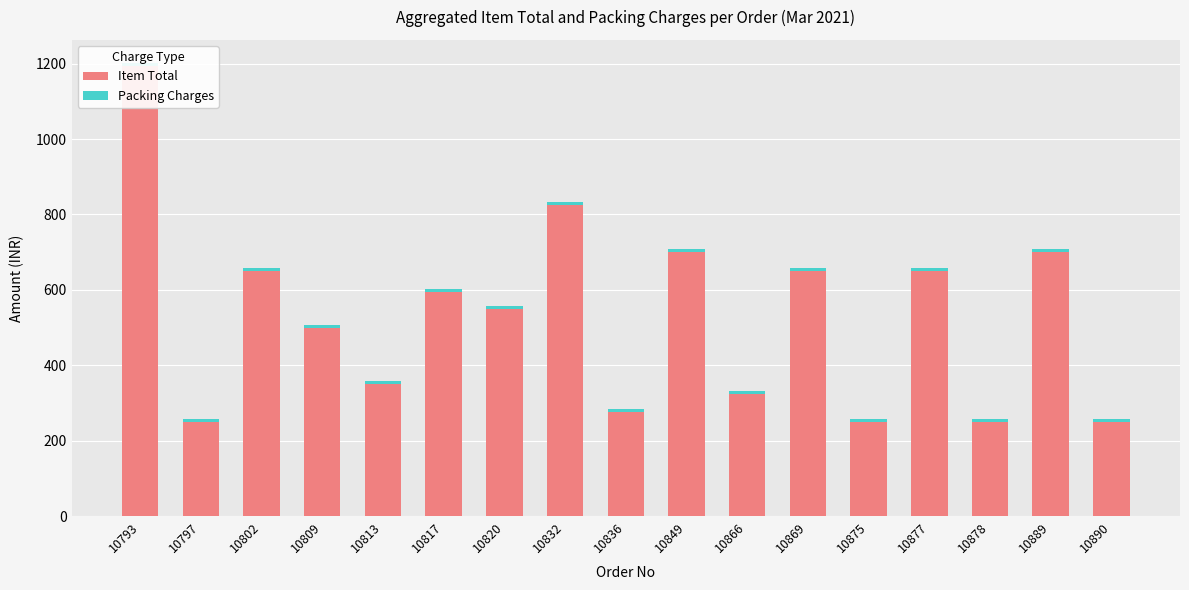

What is the value of the Item Total bar at the 12th from the left?

650